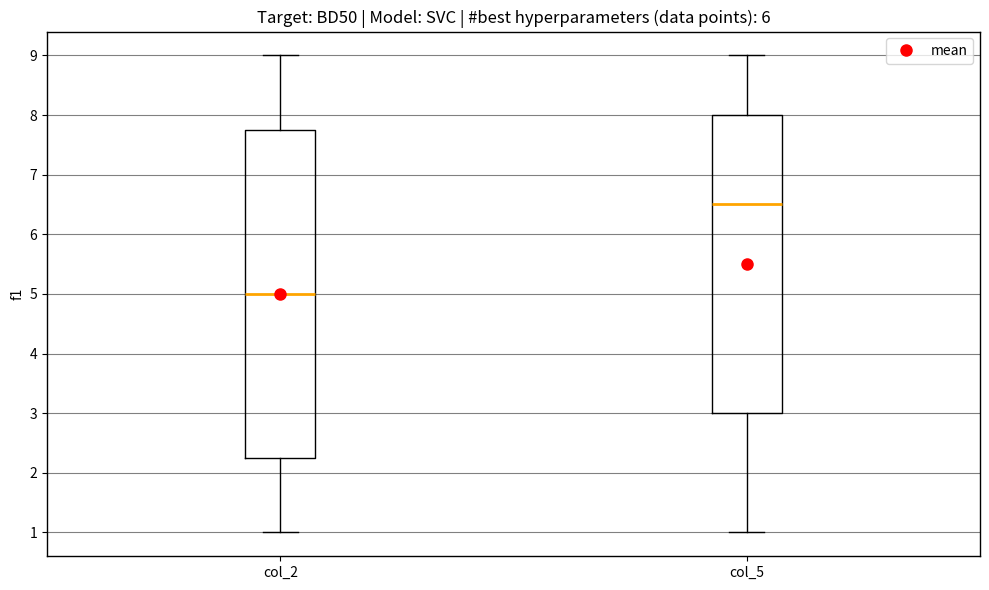

Where does the median line of the box for col_5 sit on the y-axis? The values are not printed on the chart, so give them approximately, as read against the axis.

6.5